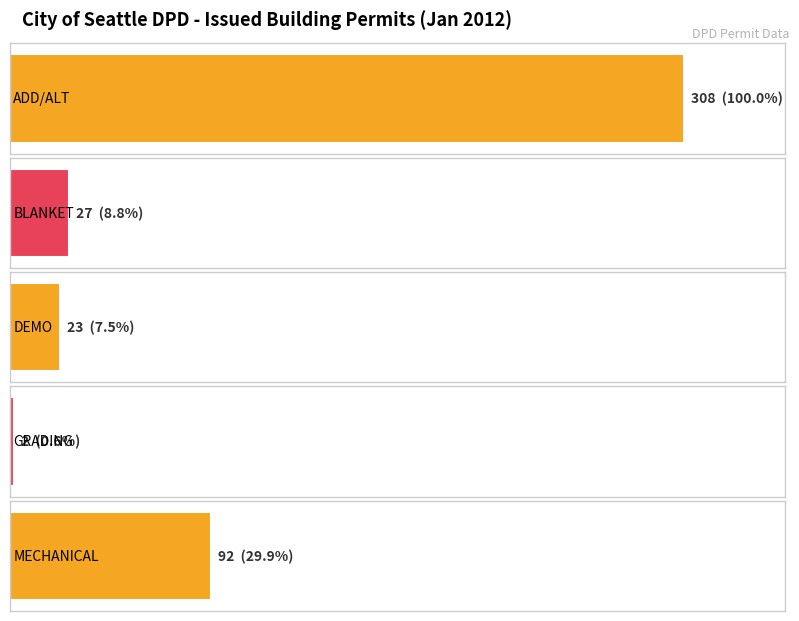

How many distinct data groups are displayed?

2